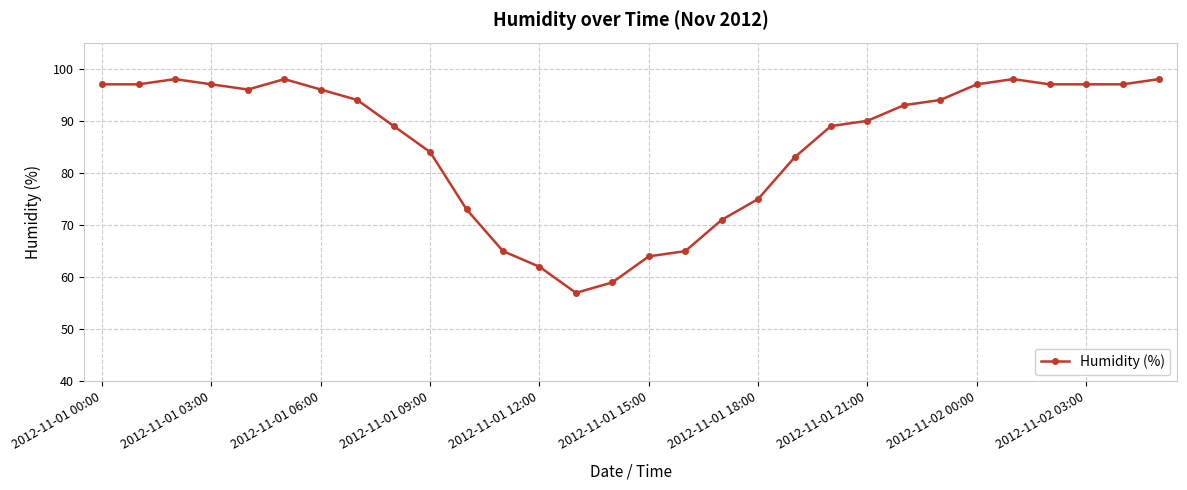

What is the value of the 1st point from the left?

97